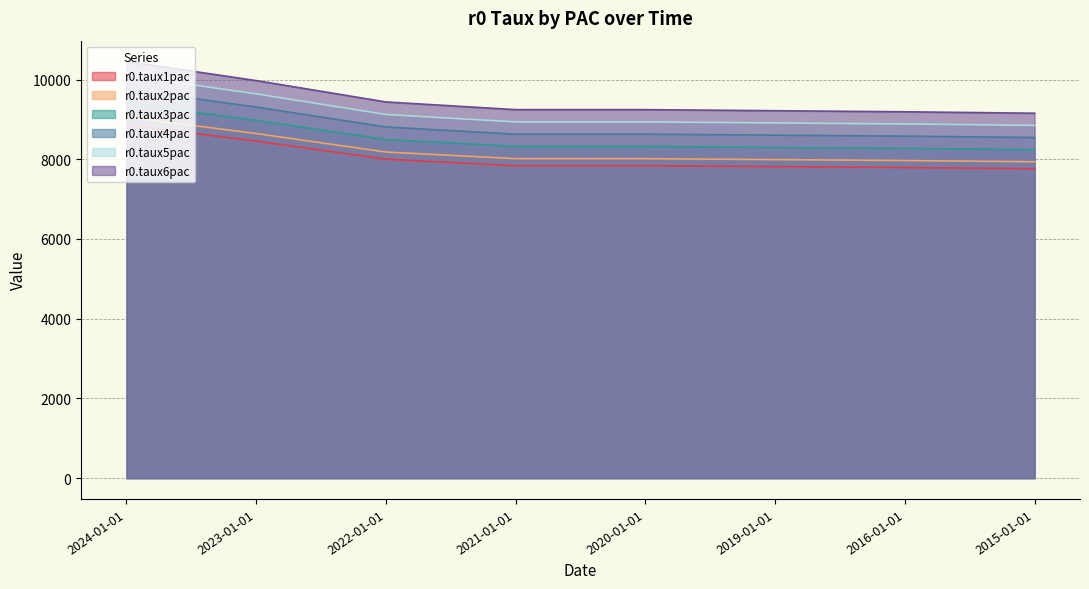

List the series in order of their peak value, lowest first.

r0.taux1pac, r0.taux2pac, r0.taux3pac, r0.taux4pac, r0.taux5pac, r0.taux6pac